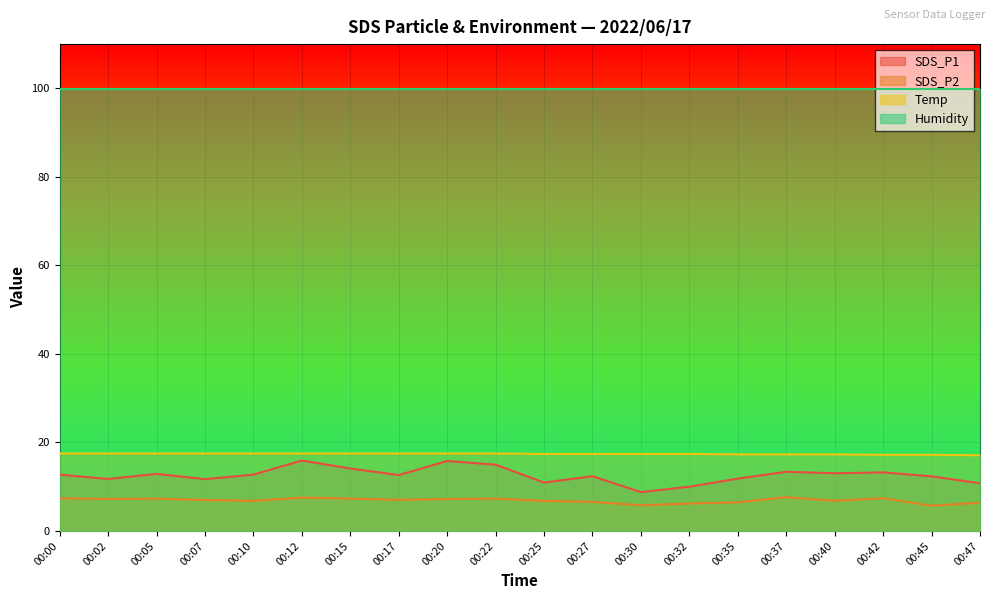

What is the highest value of the SDS_P2 series?

7.6